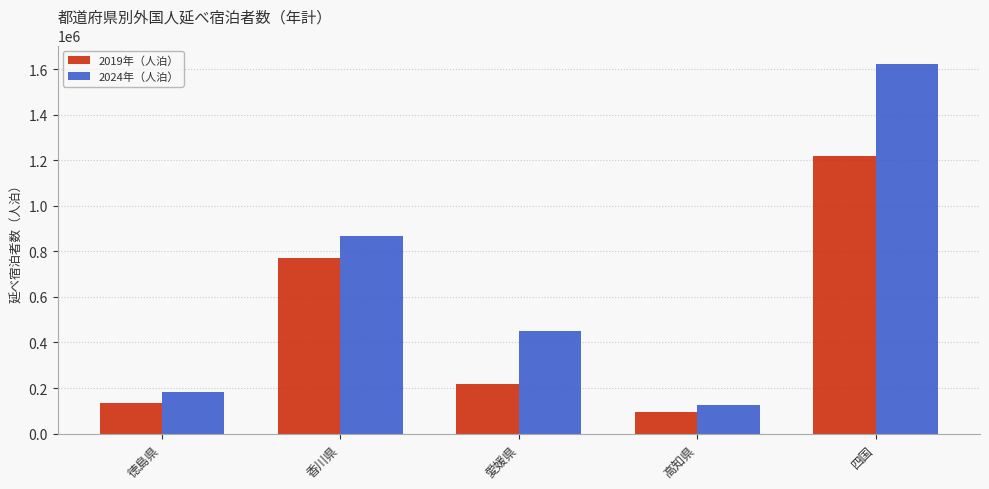

Reading left to right, what are all the values shown in this chart?

2019年（人泊）: 徳島県=133560	香川県=771730	愛媛県=216270	高知県=95360	四国=1216920
2024年（人泊）: 徳島県=180490	香川県=867550	愛媛県=448570	高知県=125900	四国=1622500